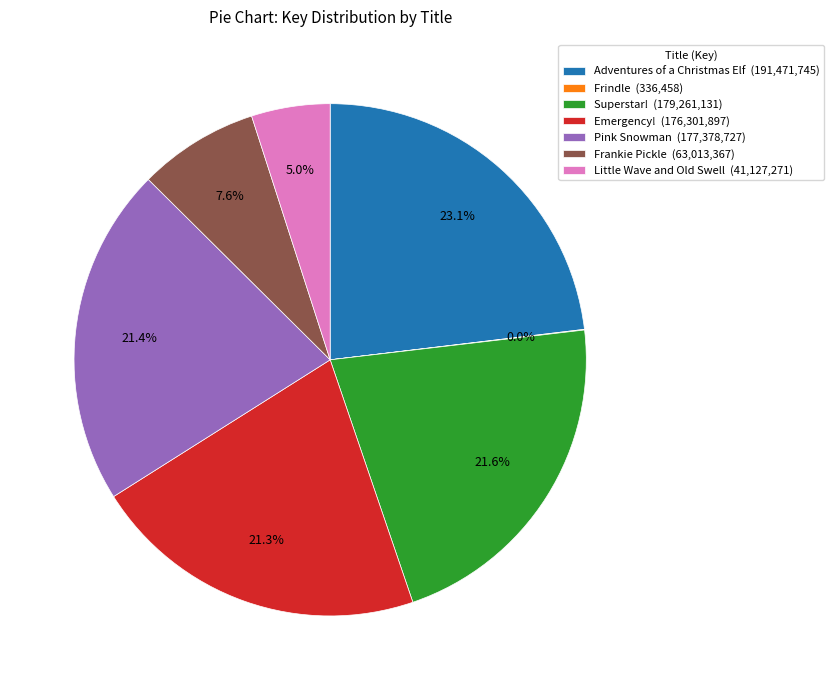

What is the largest slice in the pie chart?

Adventures of a Christmas Elf